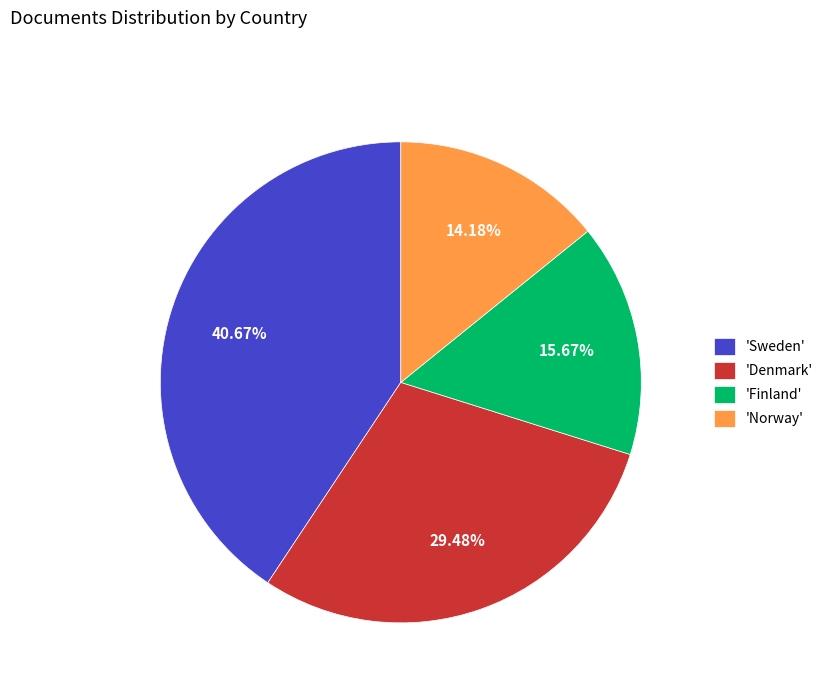

Combined, do 'Sweden' and 'Finland' account for over 50%?

Yes